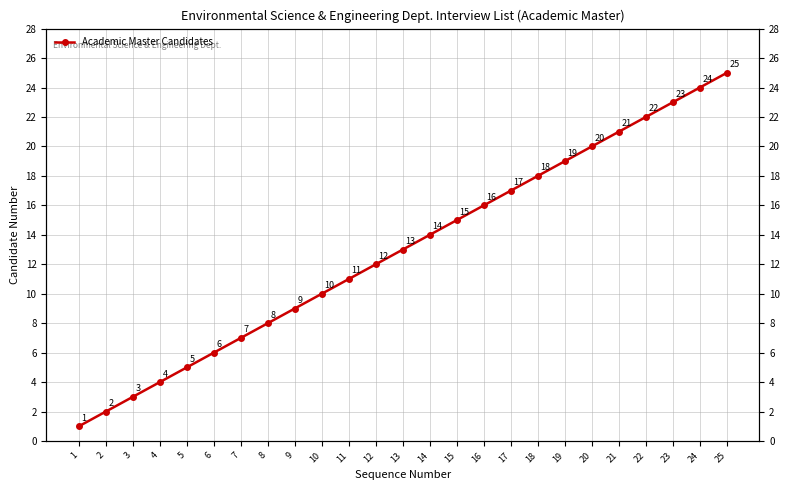

Which has a higher value, 20 or 9?

20